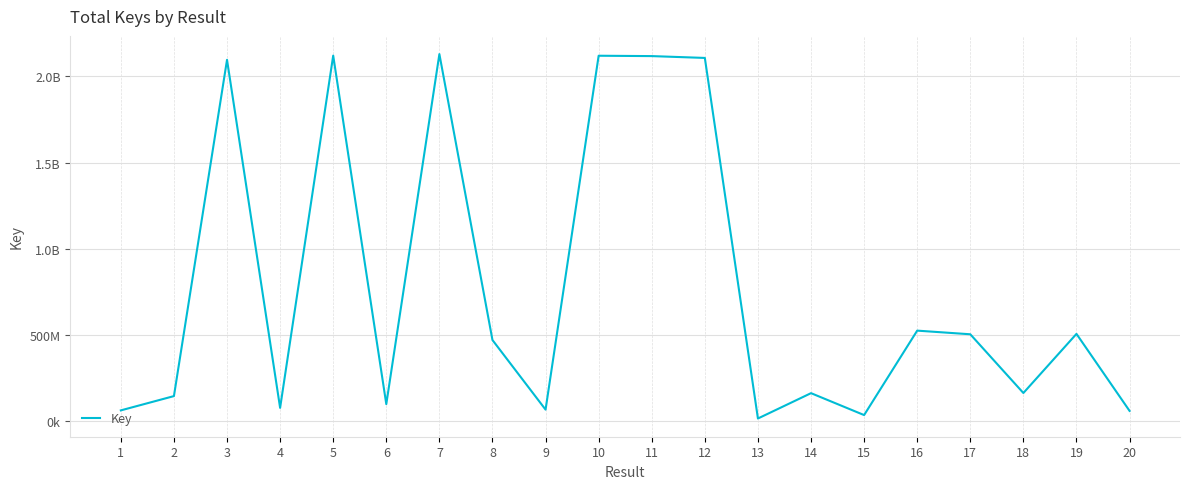

Does the chart display data point markers on the line(s)?

No